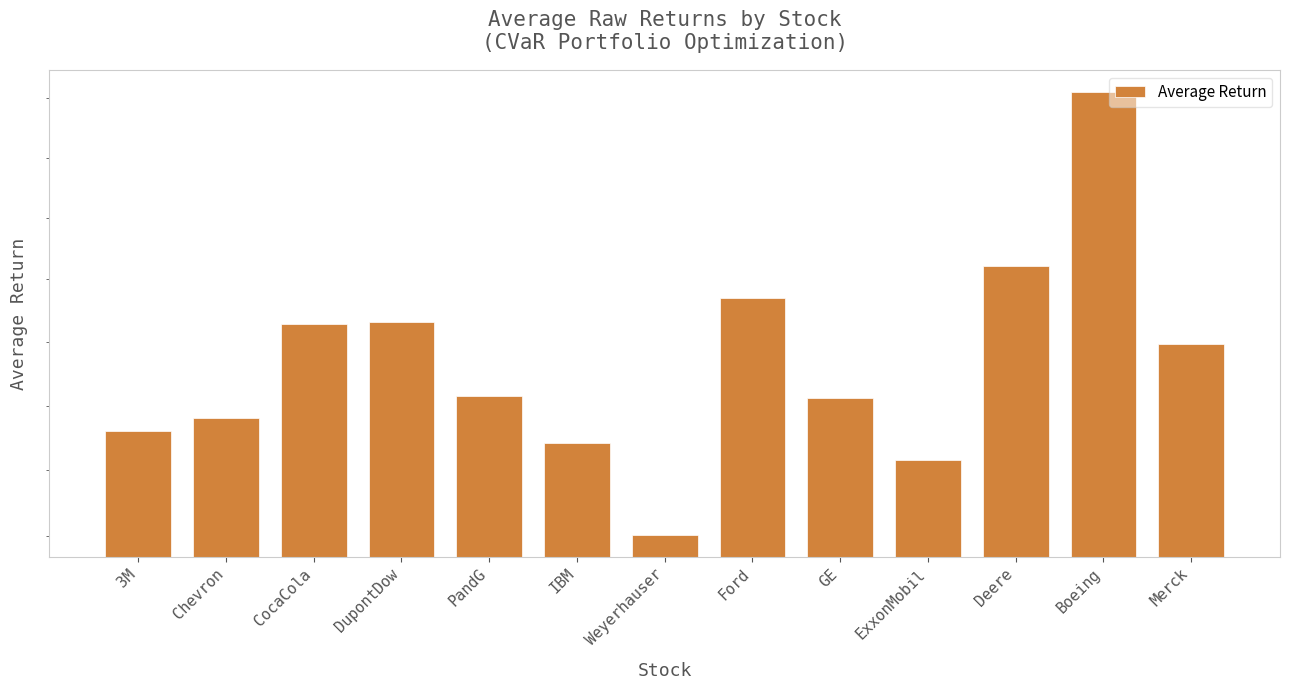

What is the label of the 5th bar from the left?

PandG